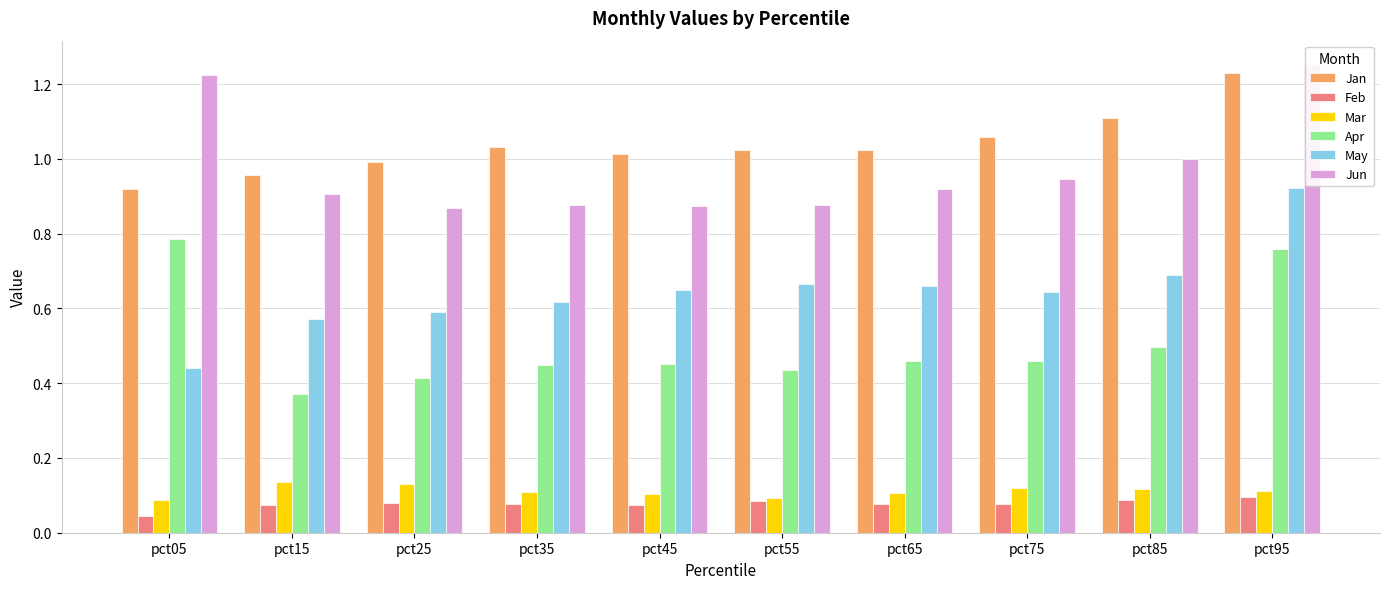

Reading left to right, list all the values displayed in this chart.

Jan: pct05=0.9	pct15=1.0	pct25=1.0	pct35=1.0	pct45=1.0	pct55=1.0	pct65=1.0	pct75=1.1	pct85=1.1	pct95=1.2
Feb: pct05=0.0	pct15=0.1	pct25=0.1	pct35=0.1	pct45=0.1	pct55=0.1	pct65=0.1	pct75=0.1	pct85=0.1	pct95=0.1
Mar: pct05=0.1	pct15=0.1	pct25=0.1	pct35=0.1	pct45=0.1	pct55=0.1	pct65=0.1	pct75=0.1	pct85=0.1	pct95=0.1
Apr: pct05=0.8	pct15=0.4	pct25=0.4	pct35=0.4	pct45=0.5	pct55=0.4	pct65=0.5	pct75=0.5	pct85=0.5	pct95=0.8
May: pct05=0.4	pct15=0.6	pct25=0.6	pct35=0.6	pct45=0.6	pct55=0.7	pct65=0.7	pct75=0.6	pct85=0.7	pct95=0.9
Jun: pct05=1.2	pct15=0.9	pct25=0.9	pct35=0.9	pct45=0.9	pct55=0.9	pct65=0.9	pct75=0.9	pct85=1.0	pct95=1.3